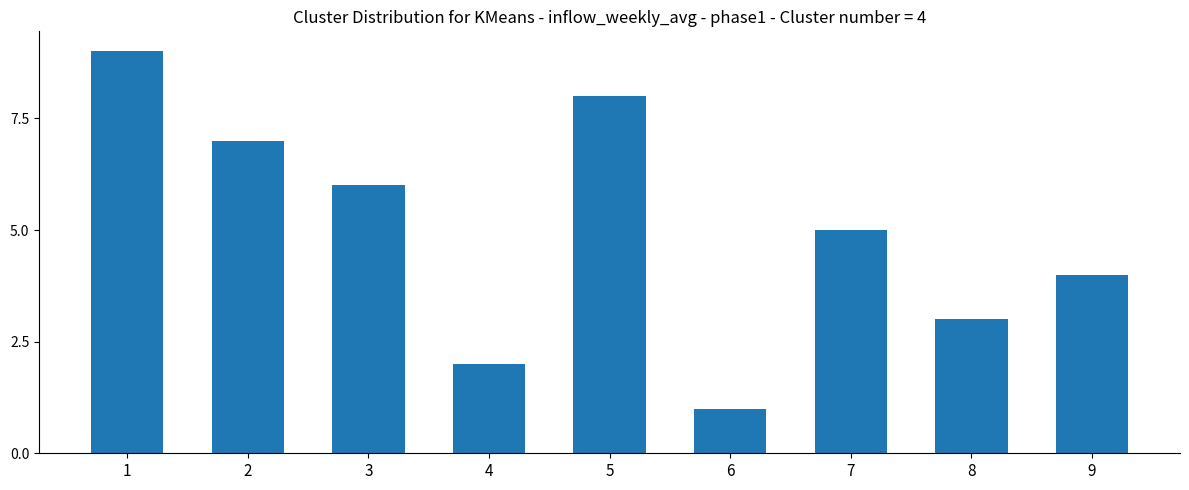

What is the difference between the values at 4 and 5?

6